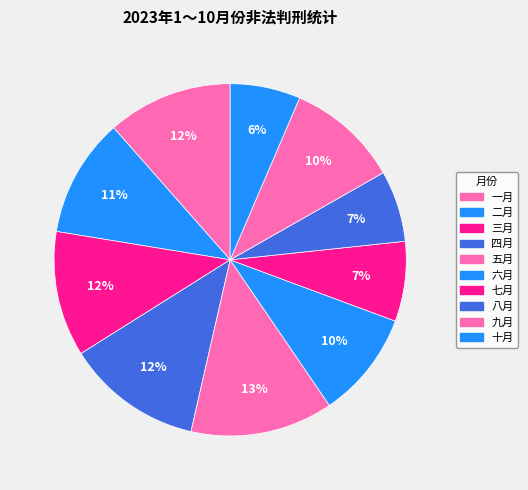

How many segments does this pie chart have?

10